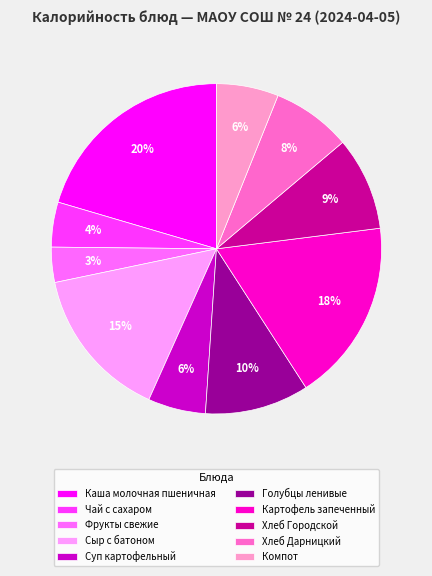

Do Хлеб Городской and Фрукты свежие together represent more than half of the pie?

No